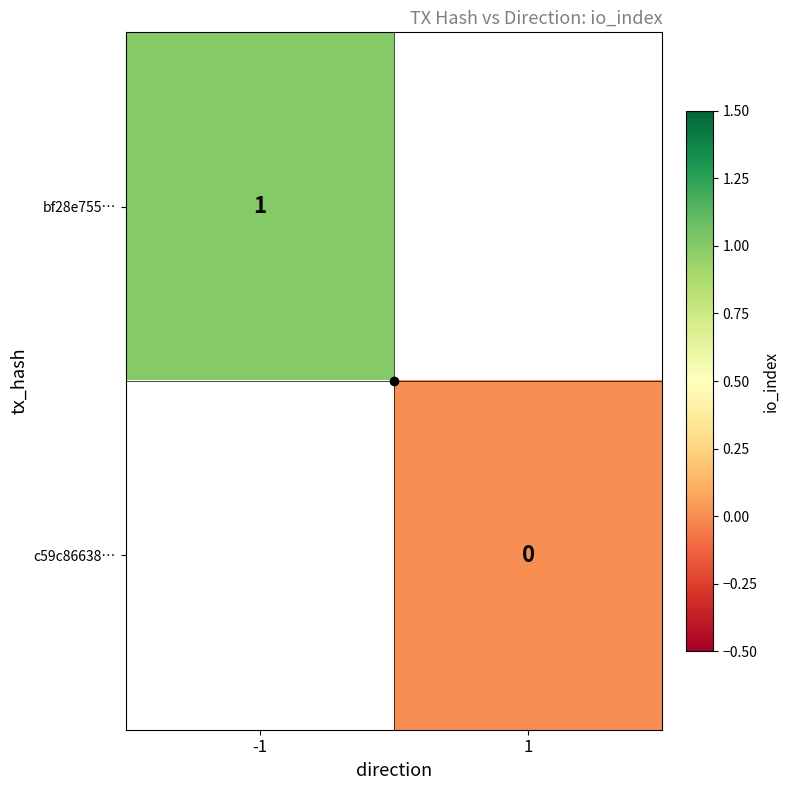

What is the maximum value shown in the chart?

1.0